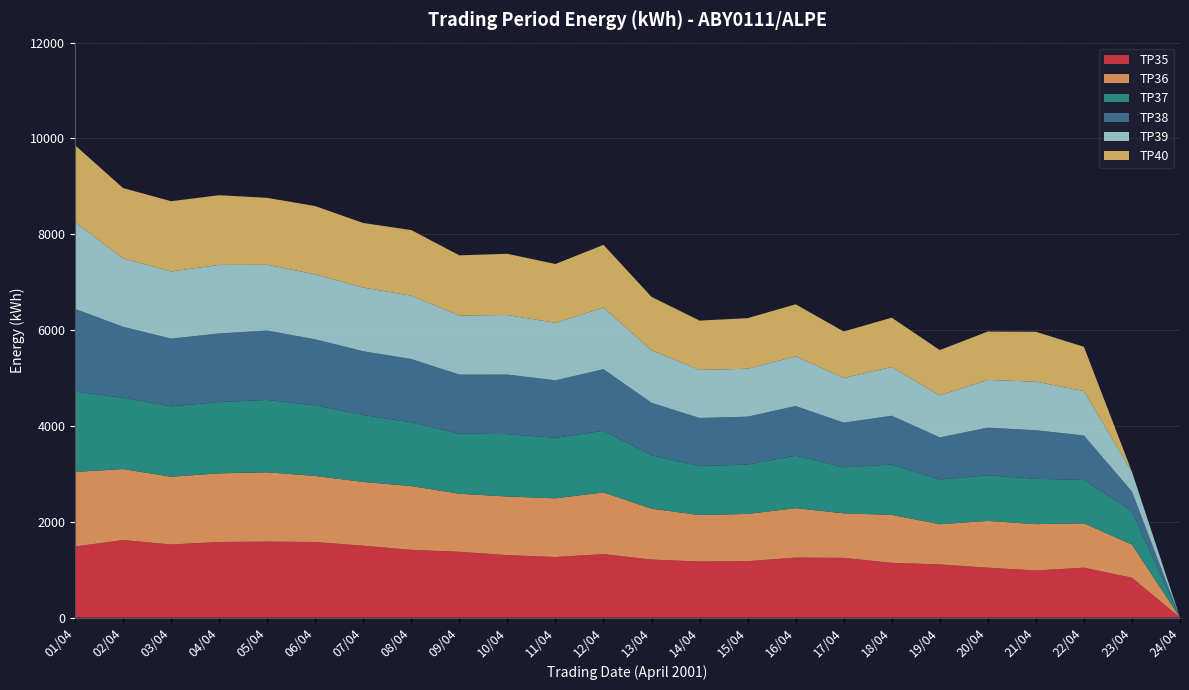

Reading left to right, list all the values displayed in this chart.

TP35: 01/04=1482	02/04=1617	03/04=1525	04/04=1577	05/04=1584	06/04=1577	07/04=1499	08/04=1413	09/04=1372	10/04=1303	11/04=1263	12/04=1324	13/04=1210	14/04=1170	15/04=1177	16/04=1251	17/04=1245	18/04=1142	19/04=1109	20/04=1040	21/04=982	22/04=1041	23/04=831	24/04=0
TP36: 01/04=1557	02/04=1482	03/04=1414	04/04=1432	05/04=1448	06/04=1378	07/04=1331	08/04=1330	09/04=1212	10/04=1223	11/04=1225	12/04=1287	13/04=1062	14/04=969	15/04=986	16/04=1032	17/04=930	18/04=1001	19/04=839	20/04=976	21/04=967	22/04=925	23/04=692	24/04=0
TP37: 01/04=1677	02/04=1488	03/04=1469	04/04=1489	05/04=1510	06/04=1474	07/04=1397	08/04=1330	09/04=1254	10/04=1303	11/04=1263	12/04=1287	13/04=1113	14/04=1023	15/04=1030	16/04=1096	17/04=960	18/04=1051	19/04=933	20/04=953	21/04=946	22/04=906	23/04=694	24/04=0
TP38: 01/04=1727	02/04=1482	03/04=1414	04/04=1432	05/04=1448	06/04=1378	07/04=1331	08/04=1323	09/04=1233	10/04=1243	11/04=1200	12/04=1286	13/04=1097	14/04=1003	15/04=1000	16/04=1036	17/04=933	18/04=1018	19/04=879	20/04=995	21/04=1014	22/04=928	23/04=412	24/04=0
TP39: 01/04=1812	02/04=1428	03/04=1402	04/04=1430	05/04=1372	06/04=1356	07/04=1329	08/04=1323	09/04=1233	10/04=1243	11/04=1200	12/04=1286	13/04=1097	14/04=1003	15/04=1000	16/04=1036	17/04=933	18/04=1018	19/04=879	20/04=995	21/04=1014	22/04=928	23/04=412	24/04=0
TP40: 01/04=1604	02/04=1467	03/04=1466	04/04=1455	05/04=1398	06/04=1425	07/04=1348	08/04=1368	09/04=1256	10/04=1277	11/04=1228	12/04=1309	13/04=1114	14/04=1030	15/04=1056	16/04=1087	17/04=970	18/04=1029	19/04=944	20/04=1010	21/04=1041	22/04=923	23/04=0	24/04=0